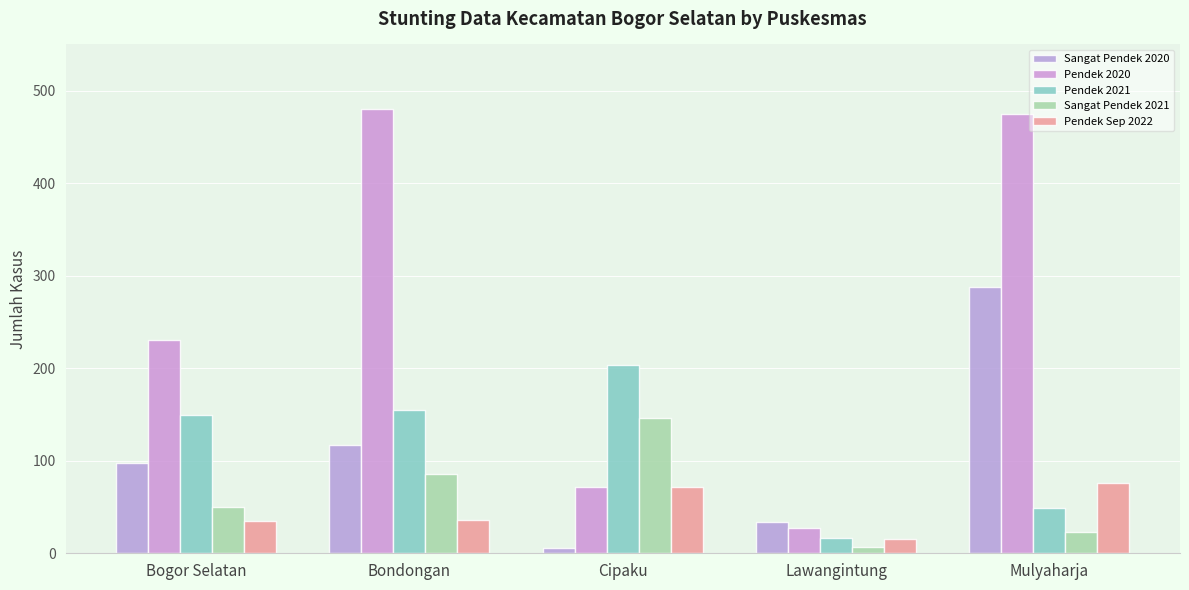

Reading left to right, what are all the values shown in this chart?

Sangat Pendek 2020: Bogor Selatan=98	Bondongan=117	Cipaku=6	Lawangintung=34	Mulyaharja=288
Pendek 2020: Bogor Selatan=230	Bondongan=480	Cipaku=72	Lawangintung=27	Mulyaharja=475
Pendek 2021: Bogor Selatan=150	Bondongan=155	Cipaku=204	Lawangintung=16	Mulyaharja=49
Sangat Pendek 2021: Bogor Selatan=50	Bondongan=86	Cipaku=146	Lawangintung=7	Mulyaharja=23
Pendek Sep 2022: Bogor Selatan=35	Bondongan=36	Cipaku=72	Lawangintung=15	Mulyaharja=76